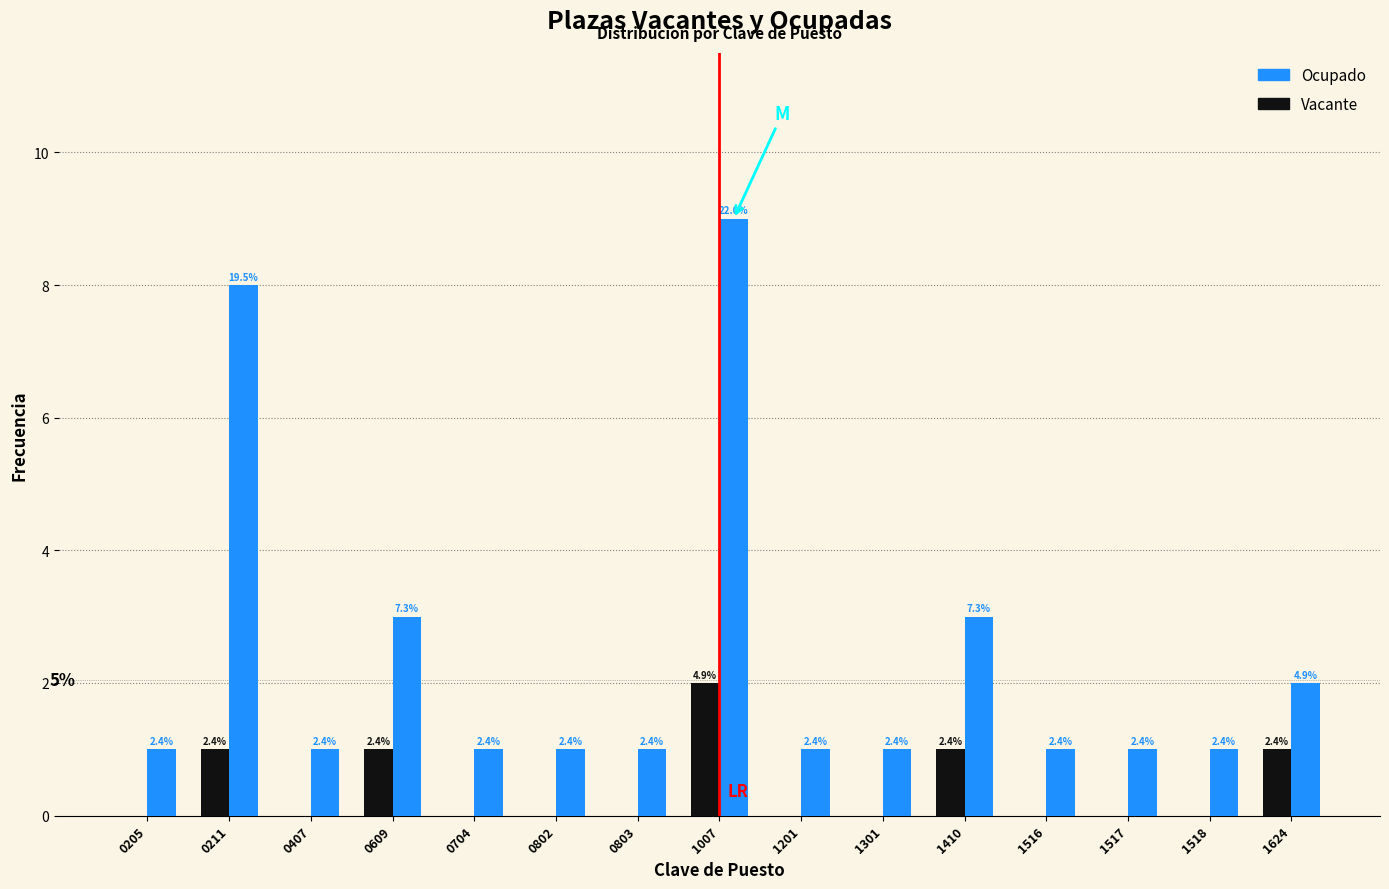

What are all the series names shown in the legend?

Ocupado, Vacante